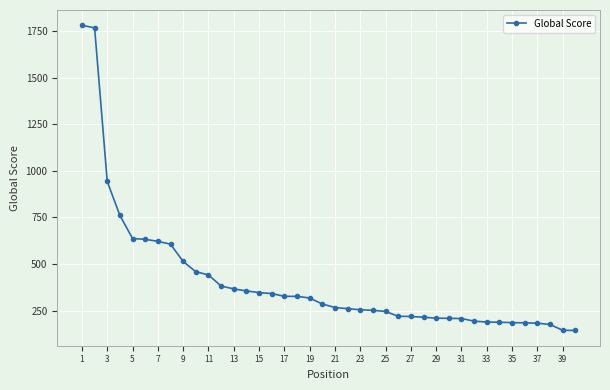

How many lines are shown in the chart?

1